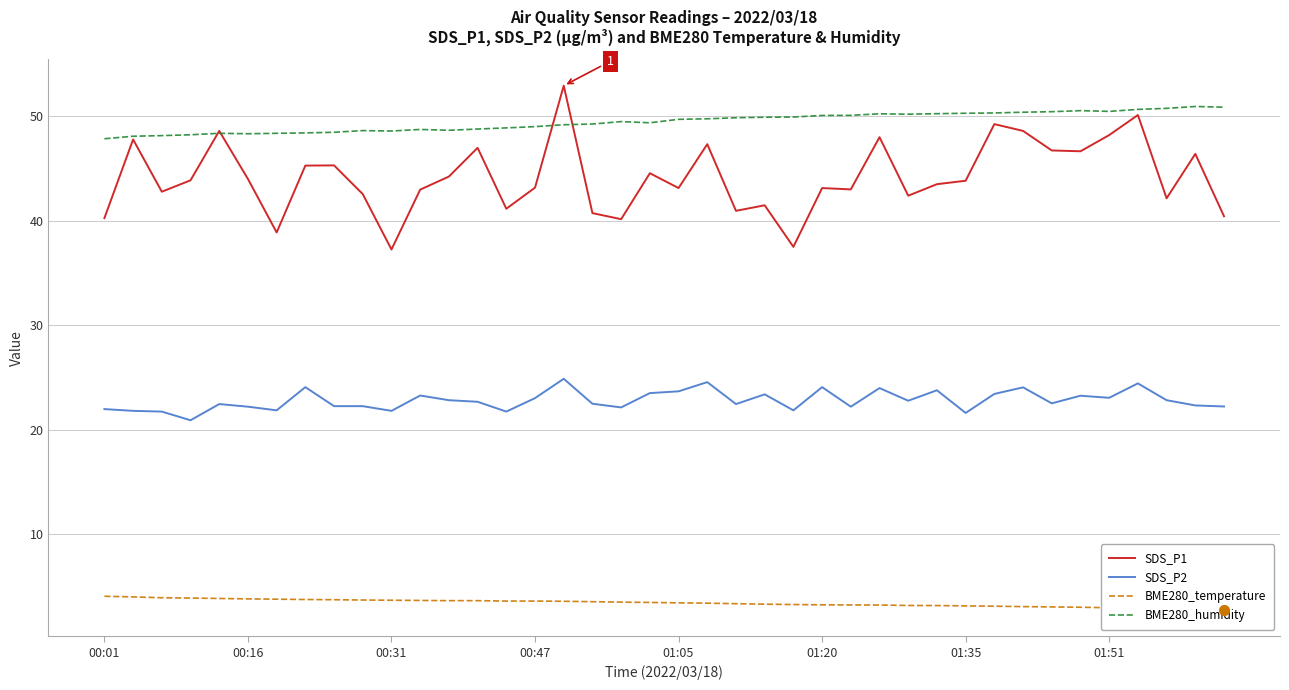

True or false: SDS_P2 and SDS_P1 intersect in this chart.

False